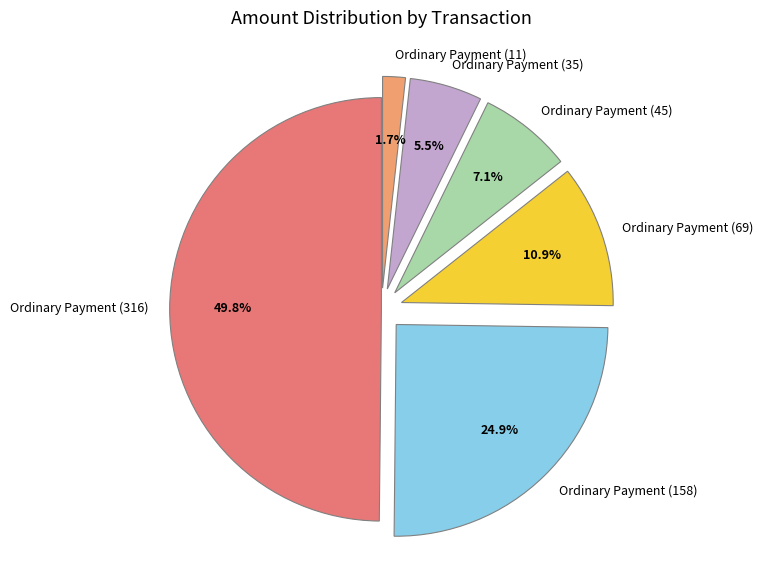

Does Ordinary Payment (69) represent more than half of the total?

No